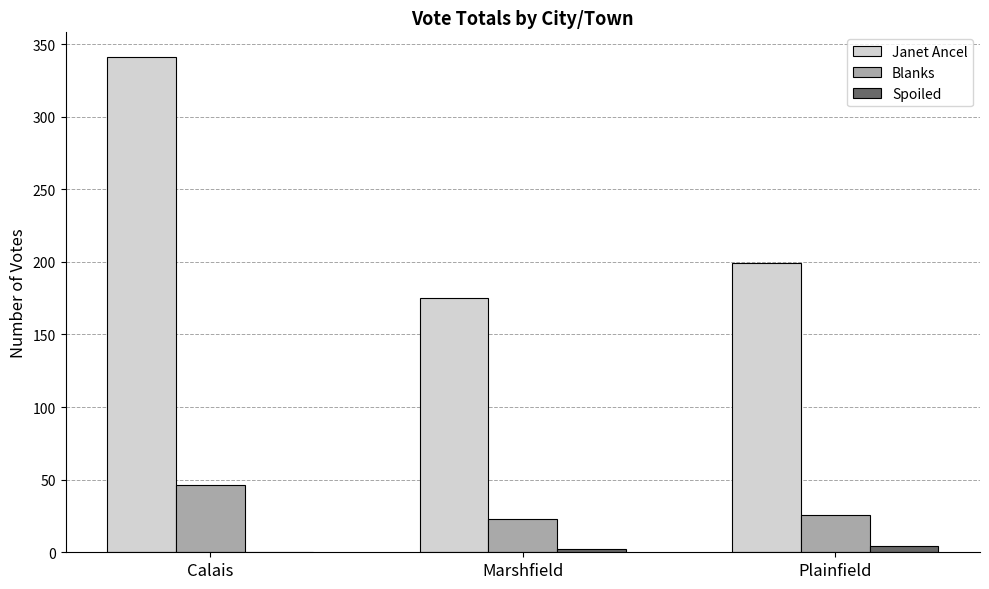

Reading left to right, transcribe all the data shown in this chart.

Janet Ancel: Calais=341	Marshfield=175	Plainfield=199
Blanks: Calais=46	Marshfield=23	Plainfield=26
Spoiled: Calais=0	Marshfield=2	Plainfield=4